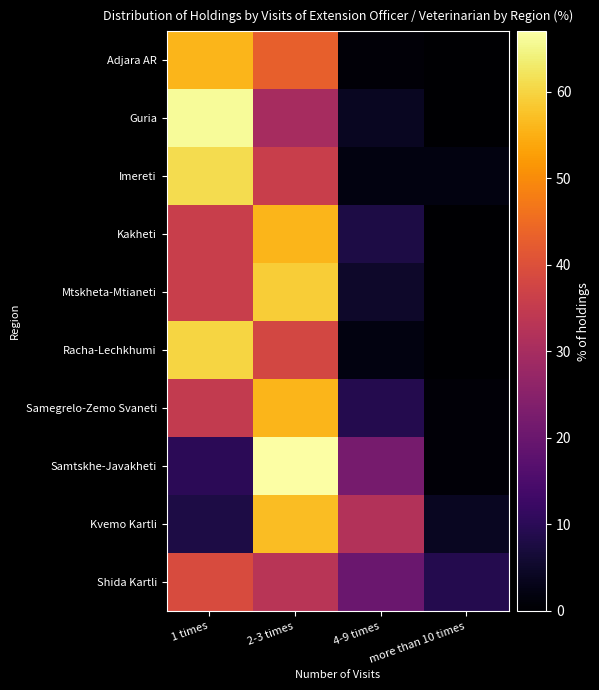

Reading right to left, transcribe all the data shown in this chart.

Adjara AR: more than 10 times=0	4-9 times=1	2-3 times=43	1 times=56
Guria: more than 10 times=0	4-9 times=4	2-3 times=30	1 times=66
Imereti: more than 10 times=2	4-9 times=2	2-3 times=36	1 times=61
Kakheti: more than 10 times=0	4-9 times=8	2-3 times=56	1 times=36
Mtskheta-Mtianeti: more than 10 times=0	4-9 times=5	2-3 times=59	1 times=36
Racha-Lechkhumi: more than 10 times=0	4-9 times=2	2-3 times=38	1 times=60
Samegrelo-Zemo Svaneti: more than 10 times=1	4-9 times=9	2-3 times=56	1 times=35
Samtskhe-Javakheti: more than 10 times=1	4-9 times=22	2-3 times=67	1 times=10
Kvemo Kartli: more than 10 times=4	4-9 times=32	2-3 times=57	1 times=8
Shida Kartli: more than 10 times=9	4-9 times=20	2-3 times=33	1 times=39